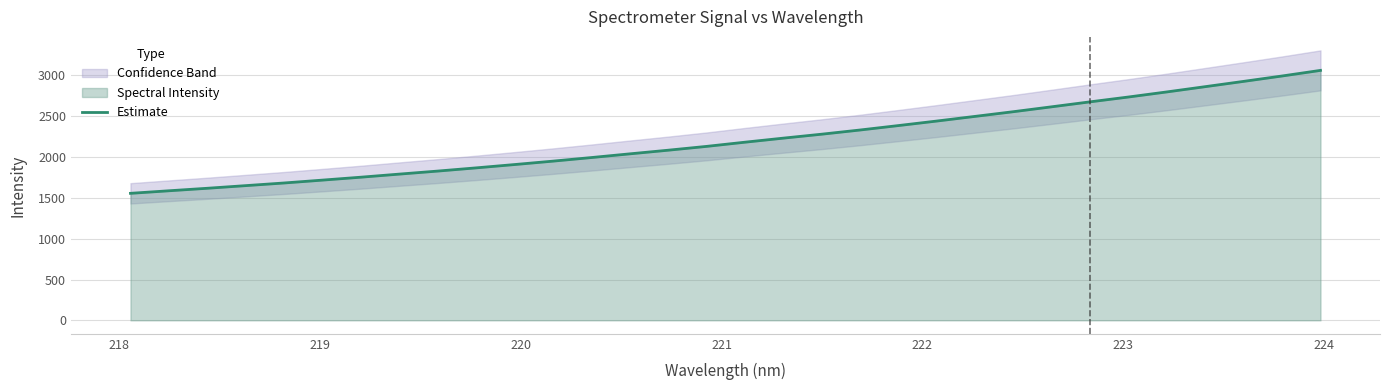

What is the minimum value for Estimate?

1555.7